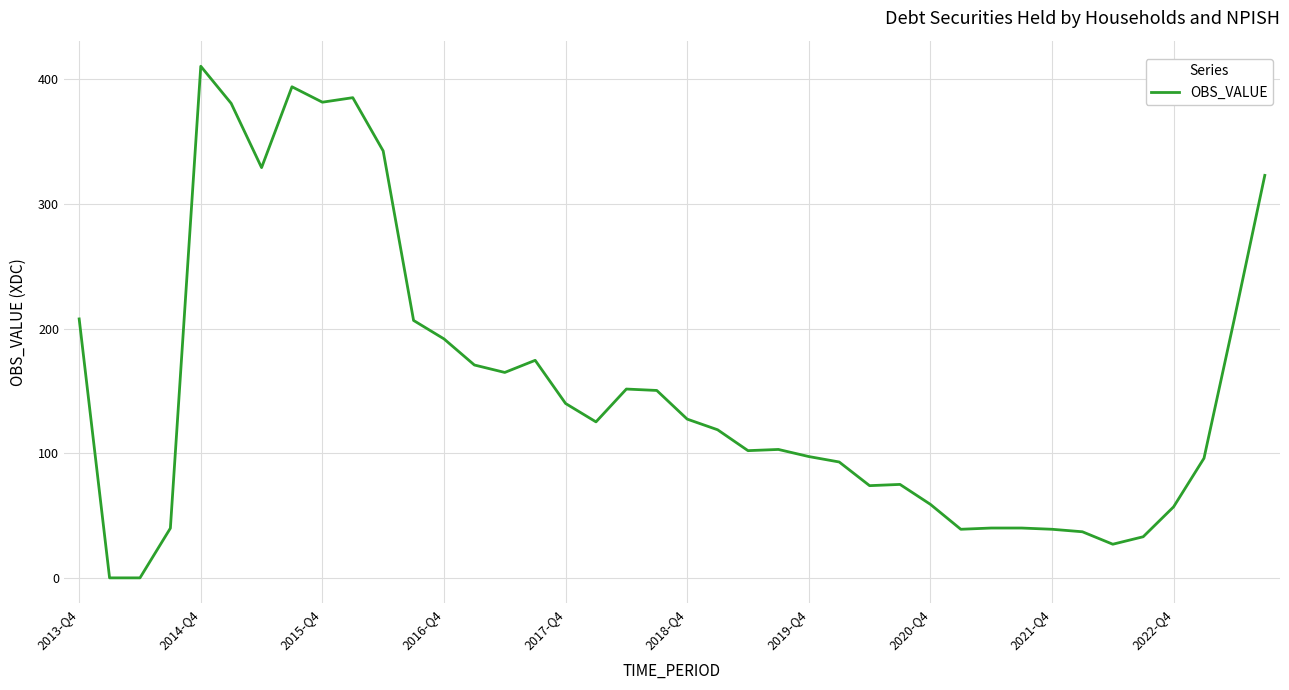

What is the sum of all values?

6136.4